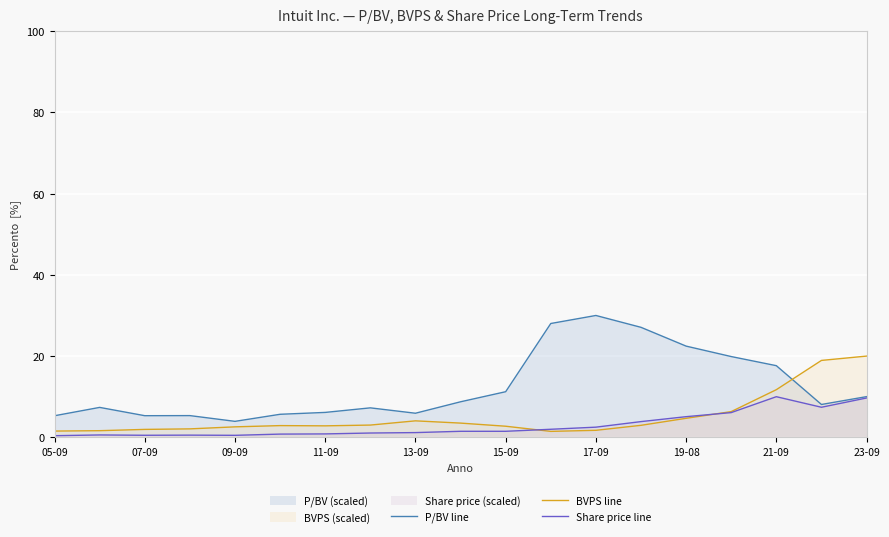

What is the difference between the maximum and minimum values in the Share price line series?

9.6